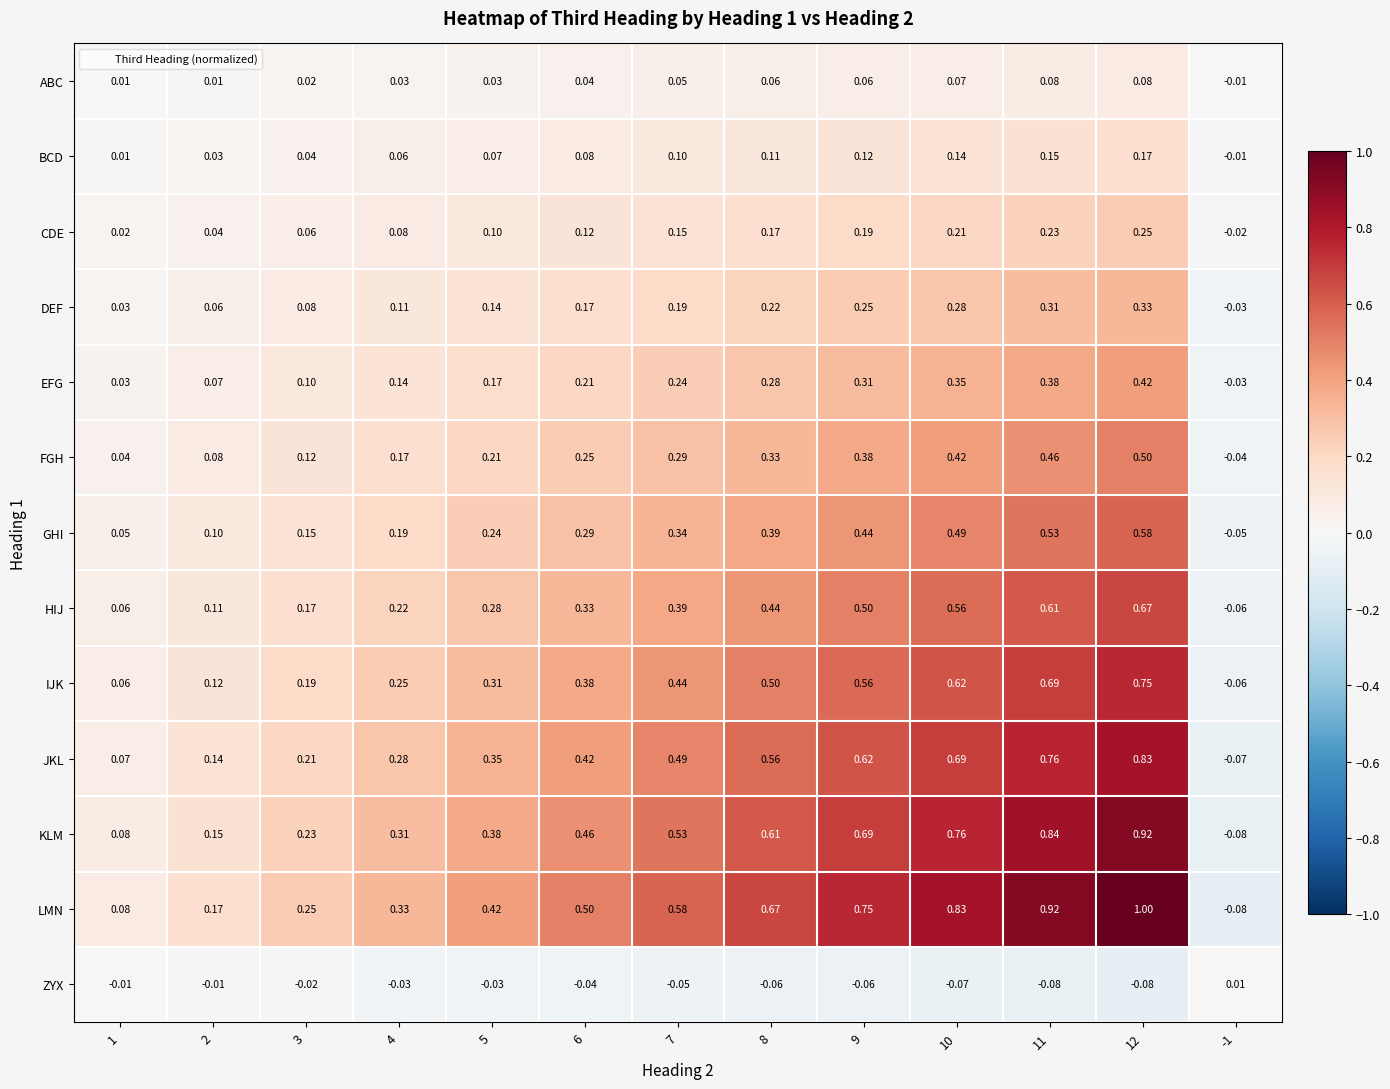

Which series changed the most between 4 and -1?

LMN